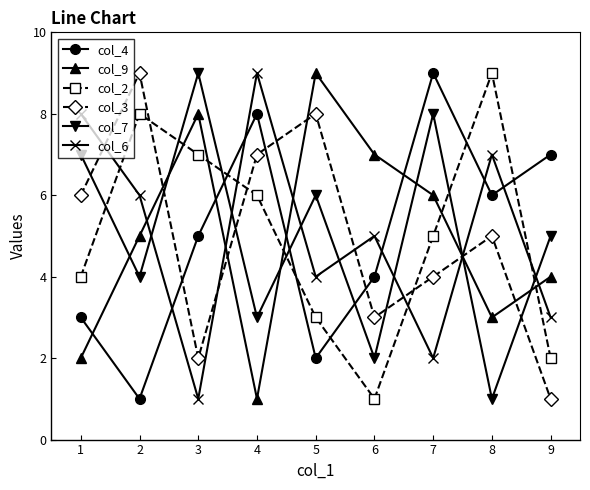

Between which two adjacent categories do col_4 and col_9 first intersect?

1 and 2